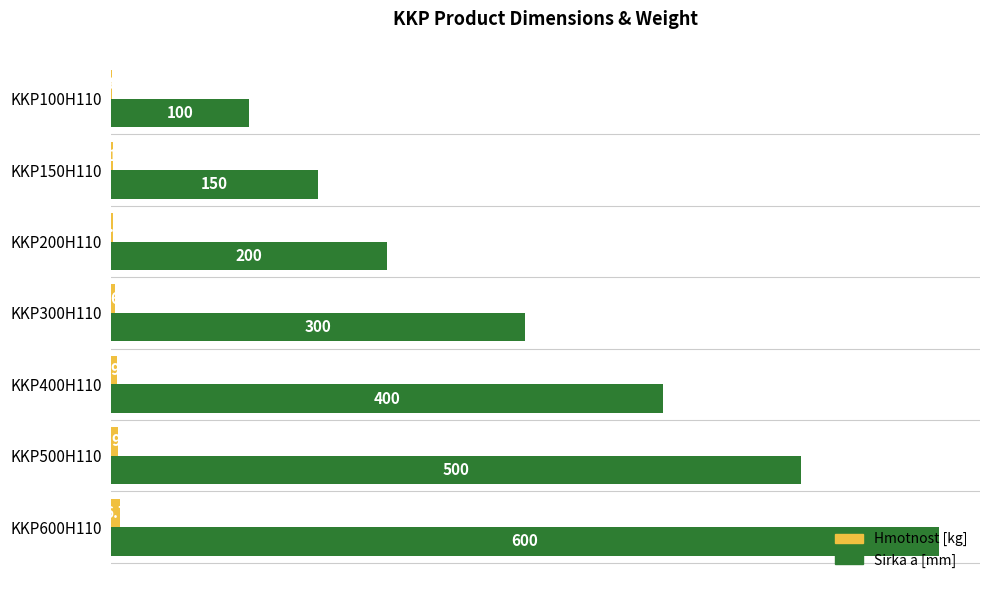

Which series changed the most between KKP300H110 and KKP400H110?

Sirka a [mm]